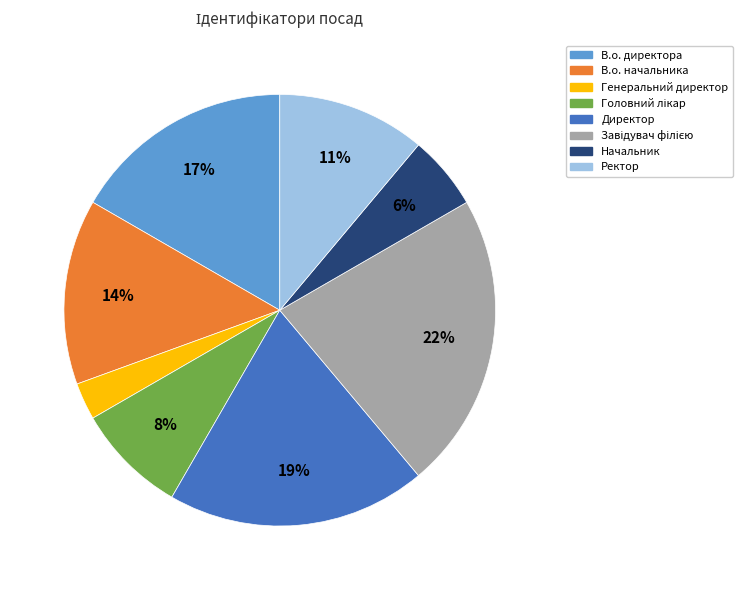

True or false: Ректор accounts for 11% of the total.

True